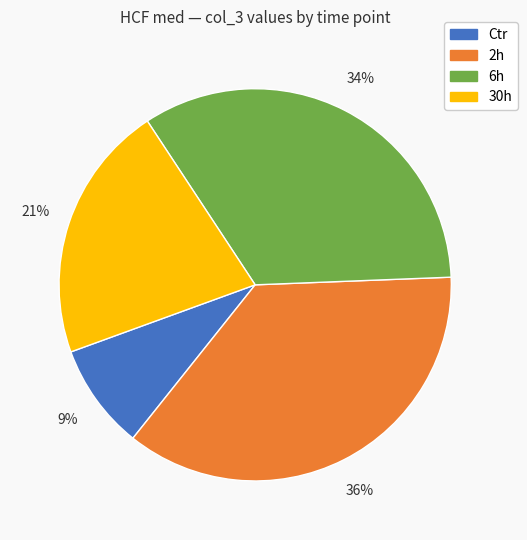

What percentage is the 30h slice, to the nearest percent?

21%